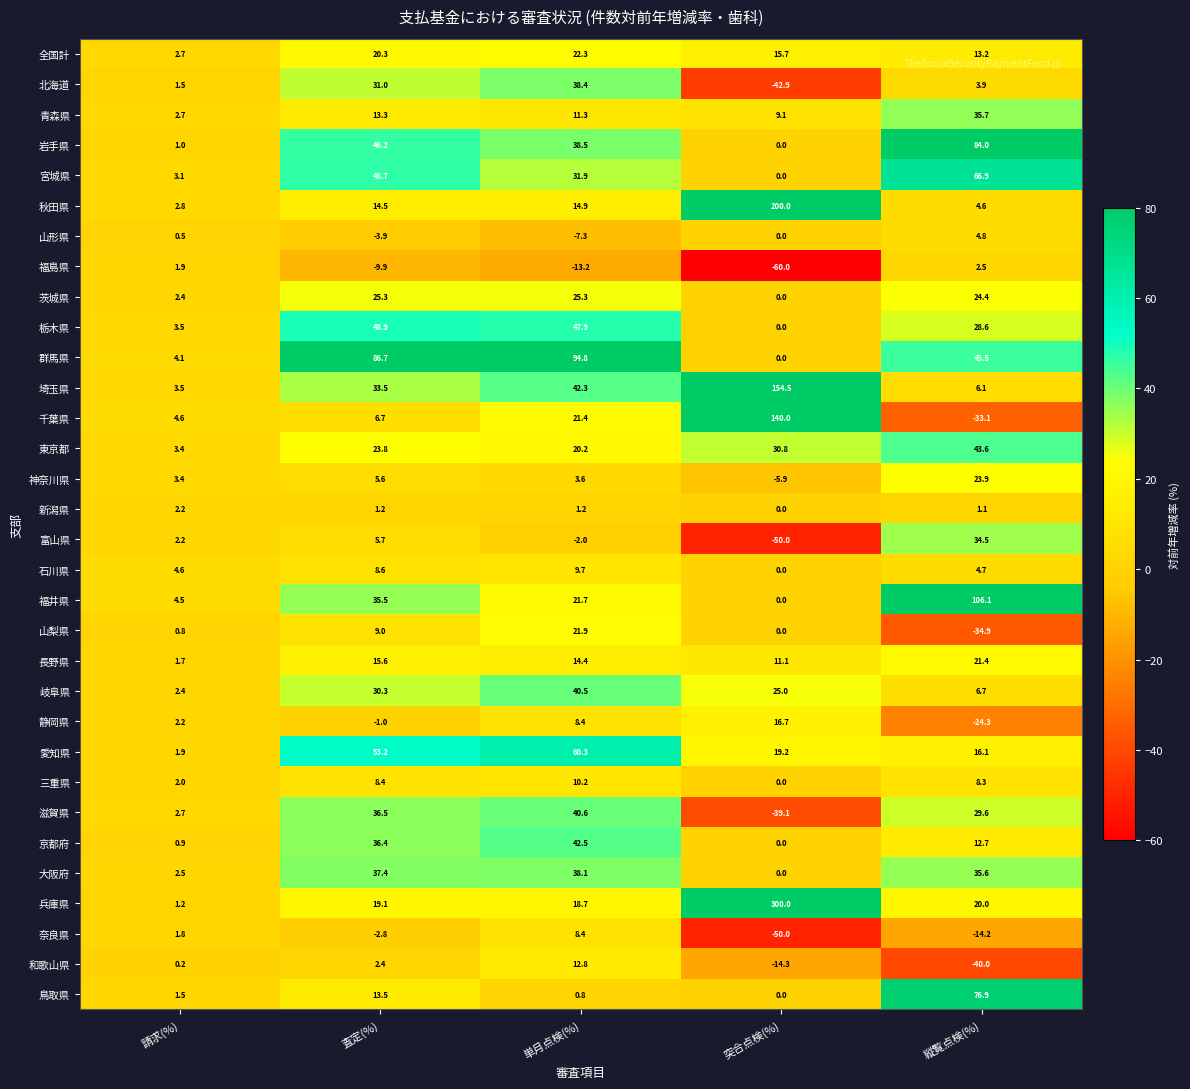

What is the difference between the second highest and minimum values in the 宮城県 series?

46.7